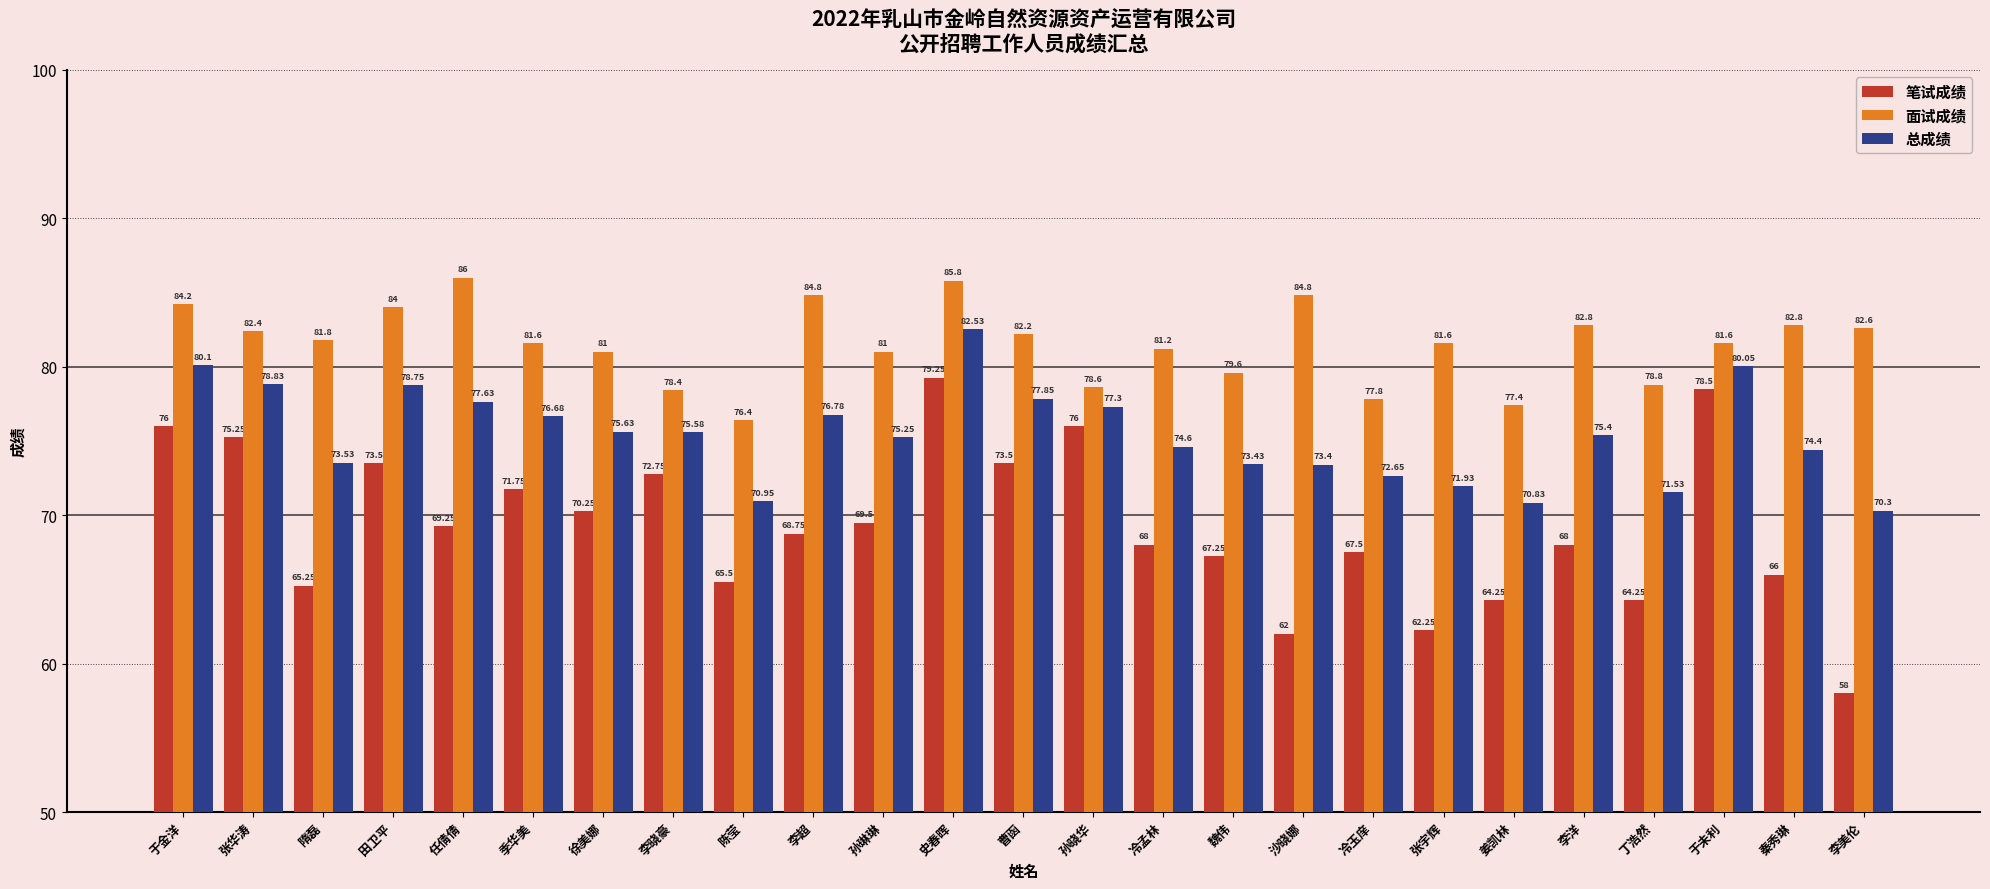

List the series in order of their overall mean, lowest first.

笔试成绩, 总成绩, 面试成绩